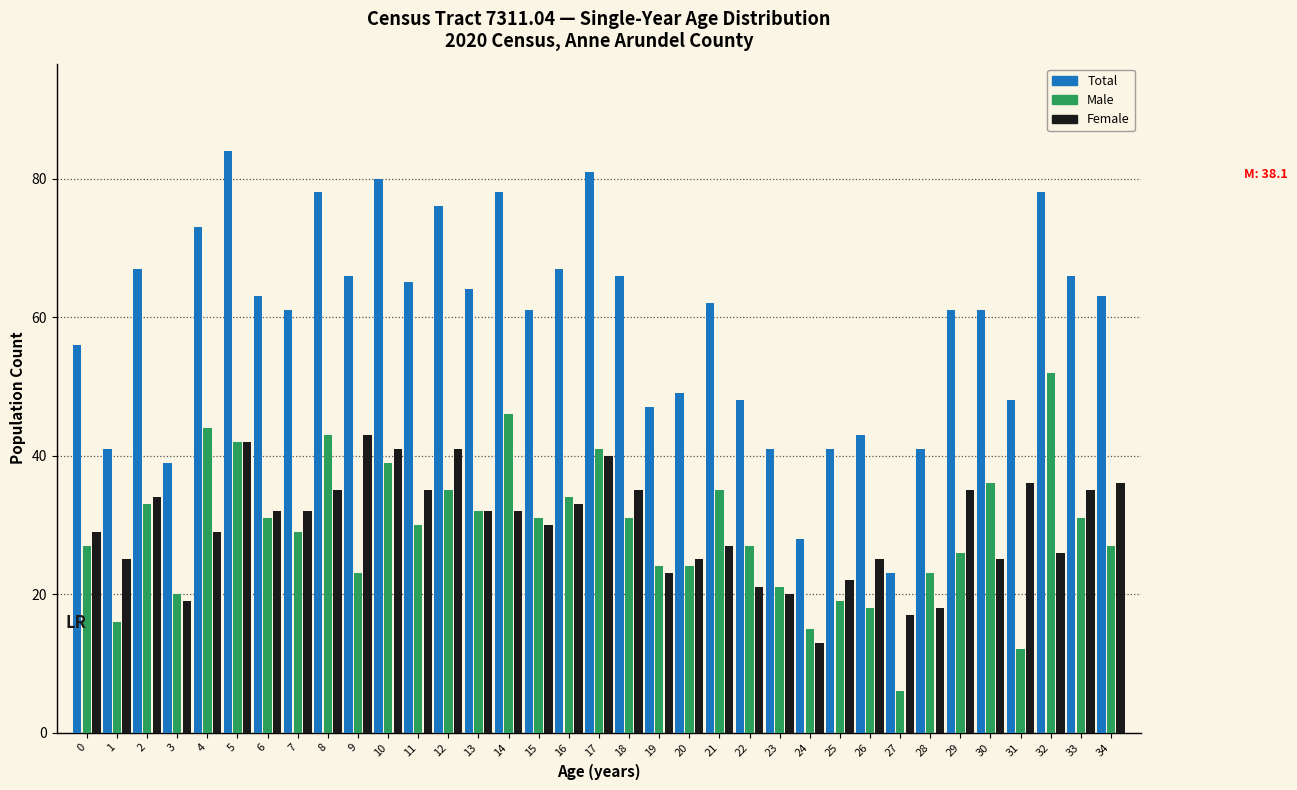

Read the Total value at 4.

73